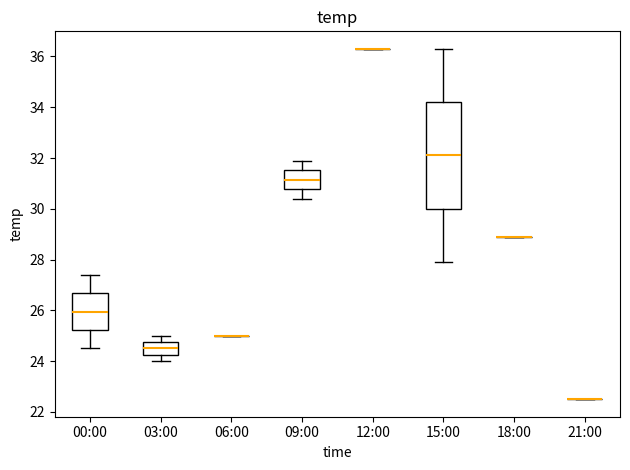

Comparing the boxes themselves (not the whiskers), which one is the tallest?

15:00